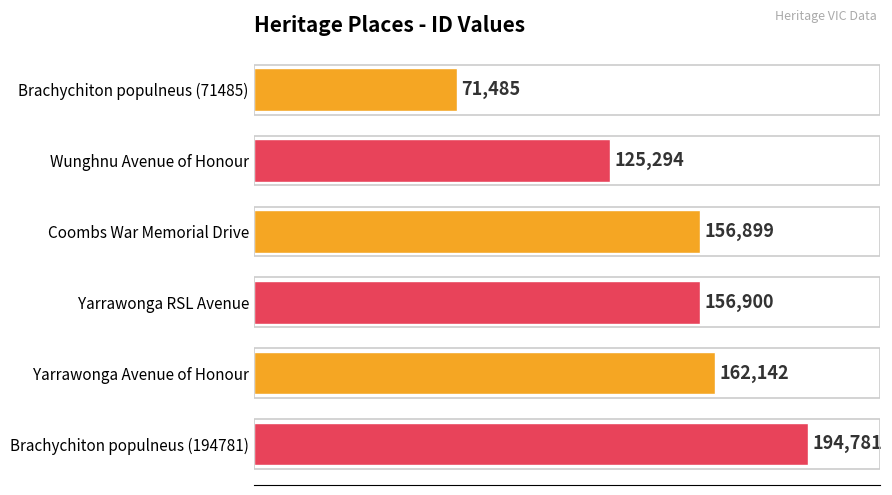

Reading top to bottom, transcribe all the data shown in this chart.

71485	125294	156899	156900	162142	194781